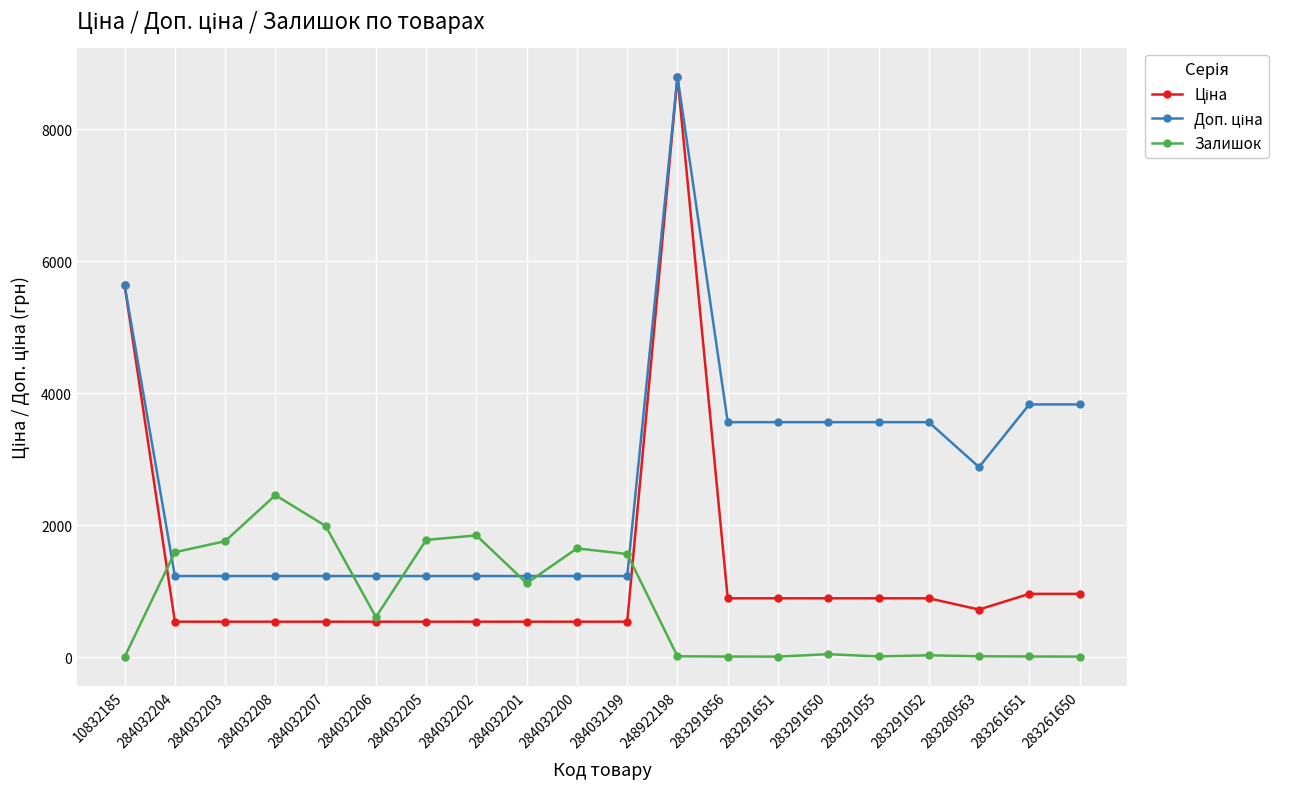

What is the maximum value for Залишок?

2453.0